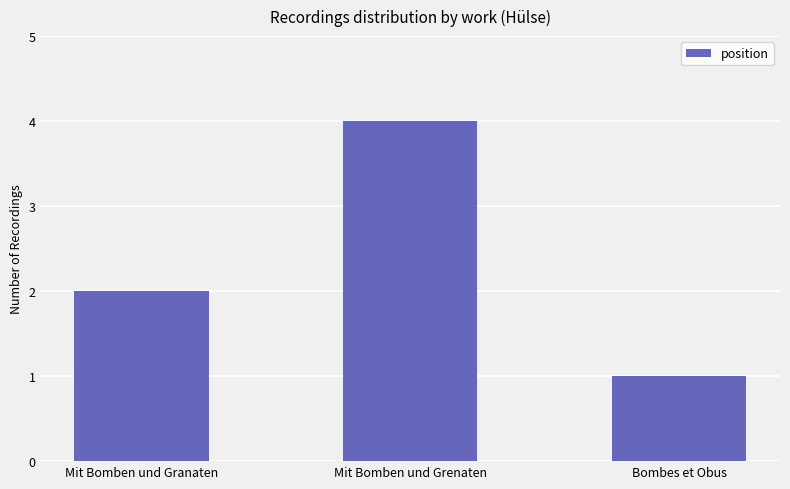

How many bars are there in total?

3